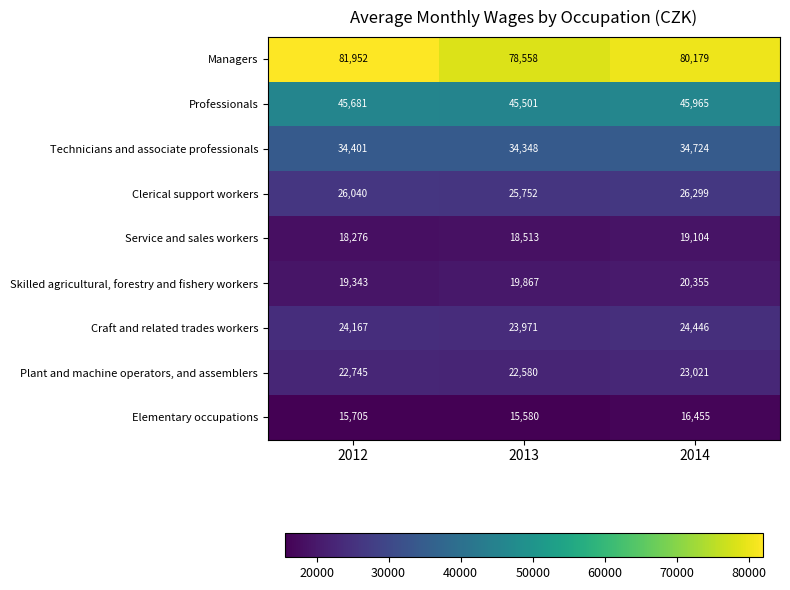

Where is Service and sales workers nearest to the value 18690?

2013